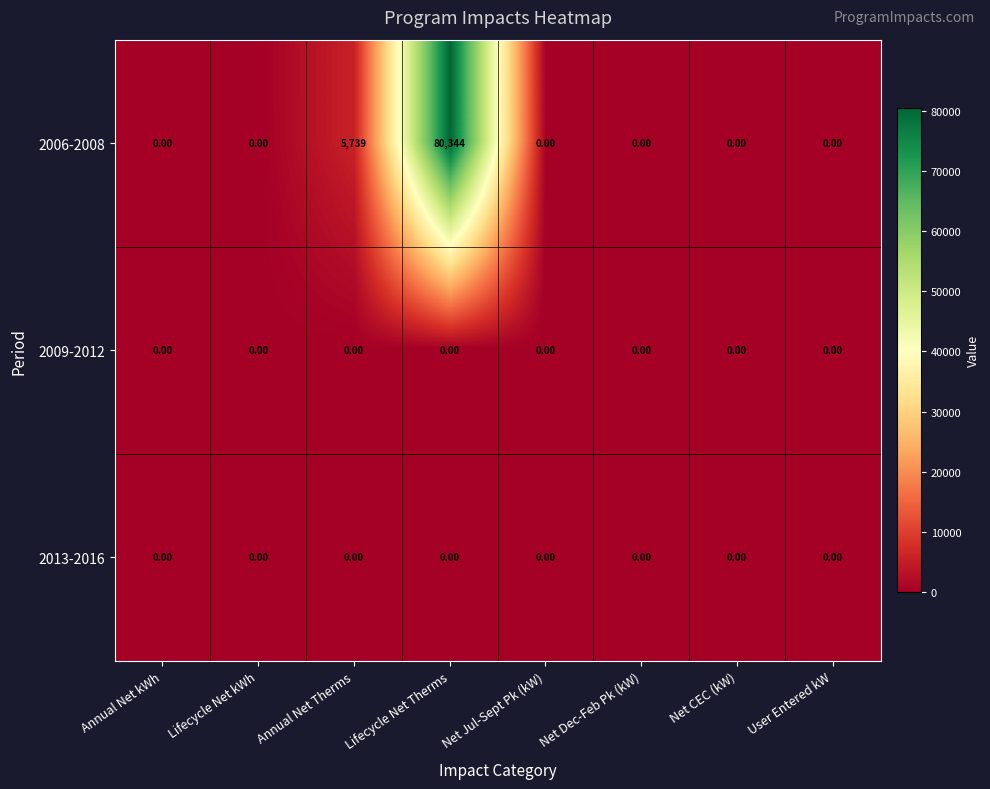

What is the maximum value shown in the chart?

80344